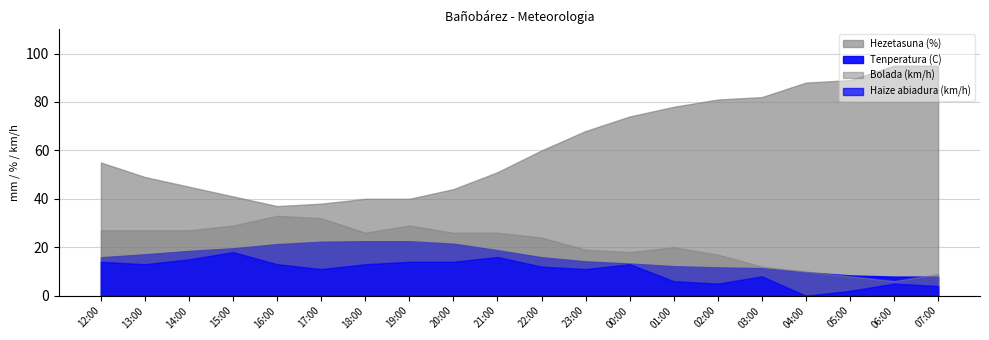

What is the difference between the Haize abiadura (km/h) values at 05:00 and 20:00?

12.0